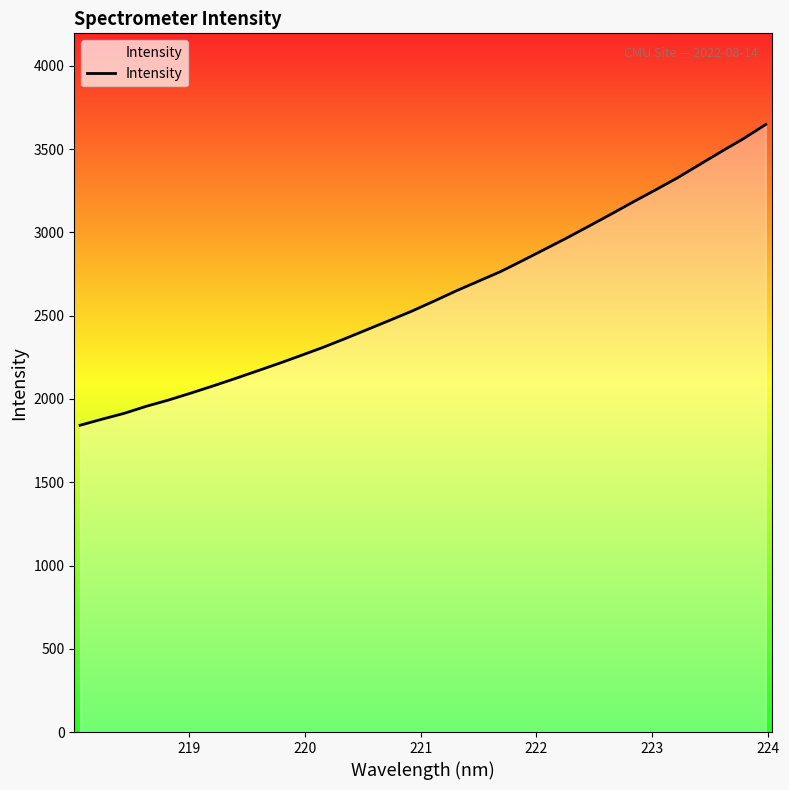

How many lines are shown in the chart?

1